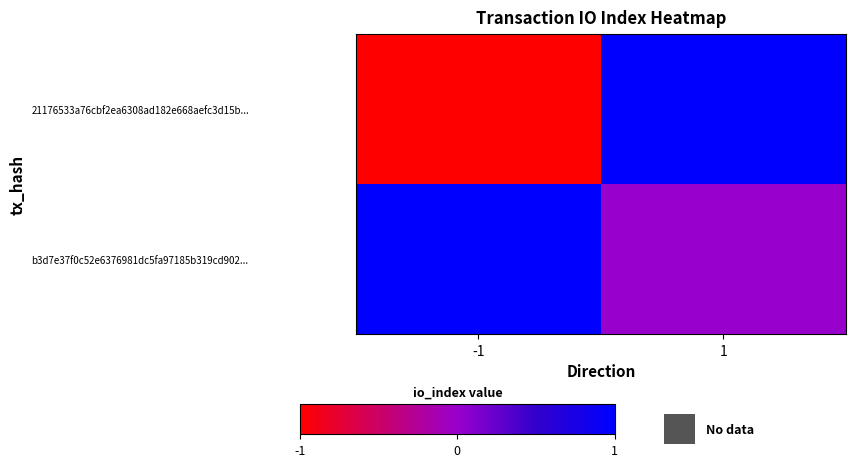

Rank the series by their average value, from lowest to highest.

21176533a76cbf2ea6308ad182e668aefc3d15b..., b3d7e37f0c52e6376981dc5fa97185b319cd902...